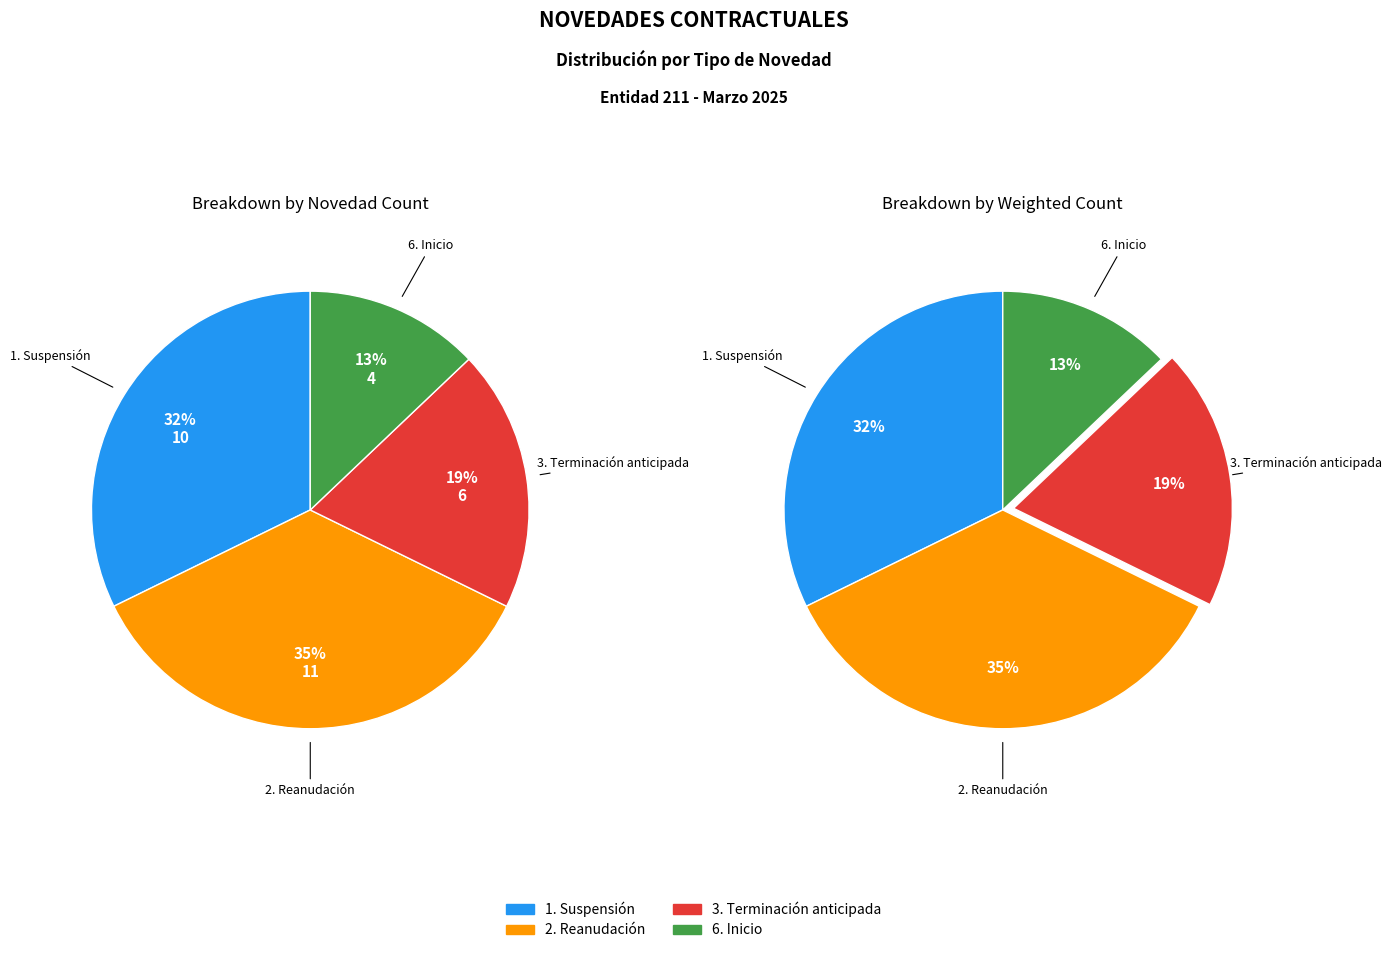

Is it true that 6. Inicio is 13% of the pie?

True